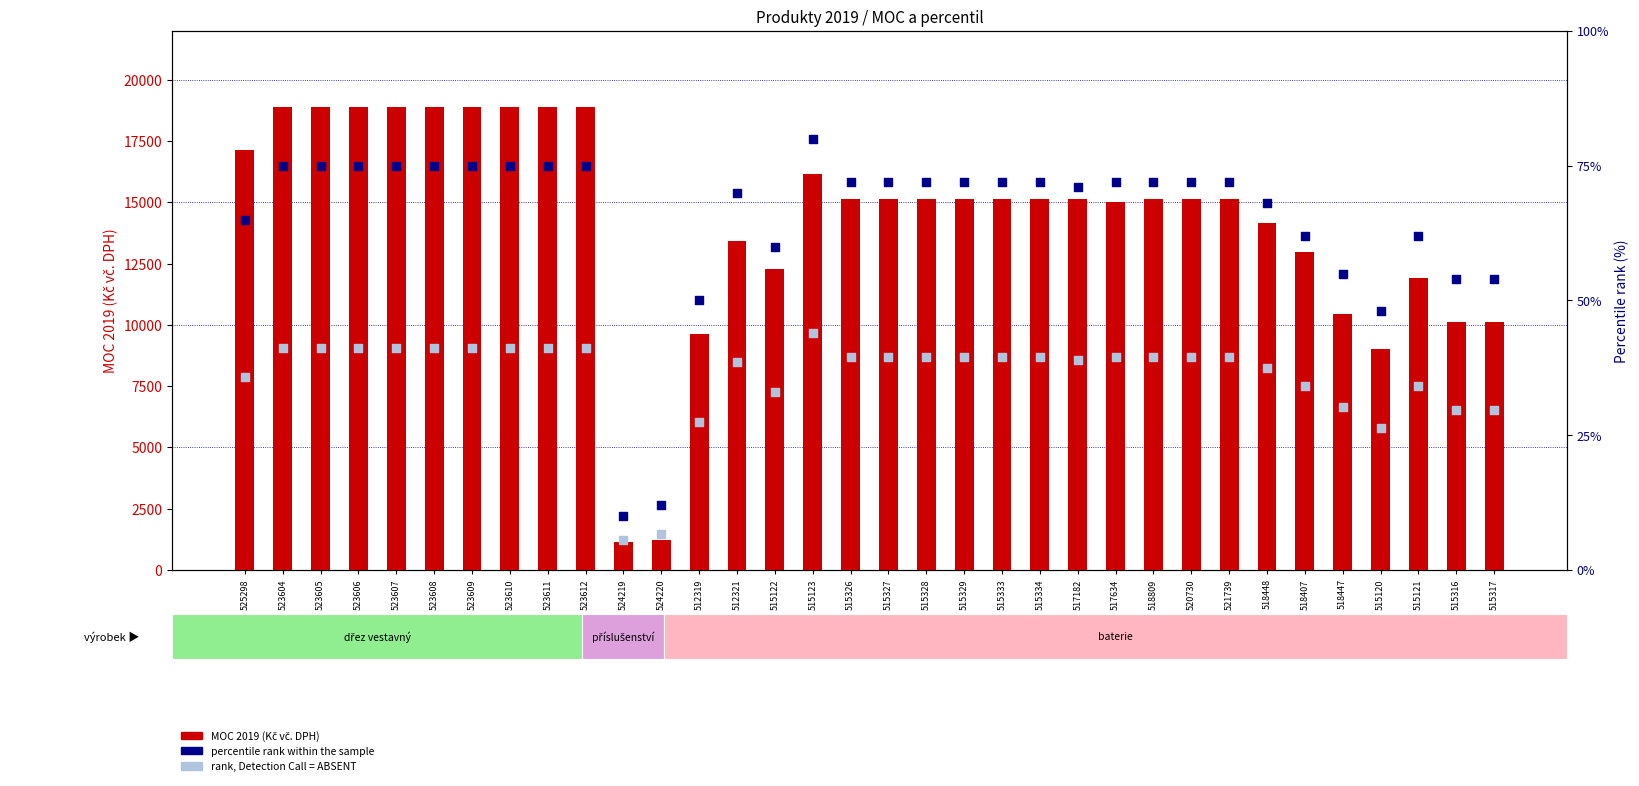

What are all the series names shown in the legend?

MOC 2019 (Kč vč. DPH), percentile rank within the sample, rank, Detection Call = ABSENT